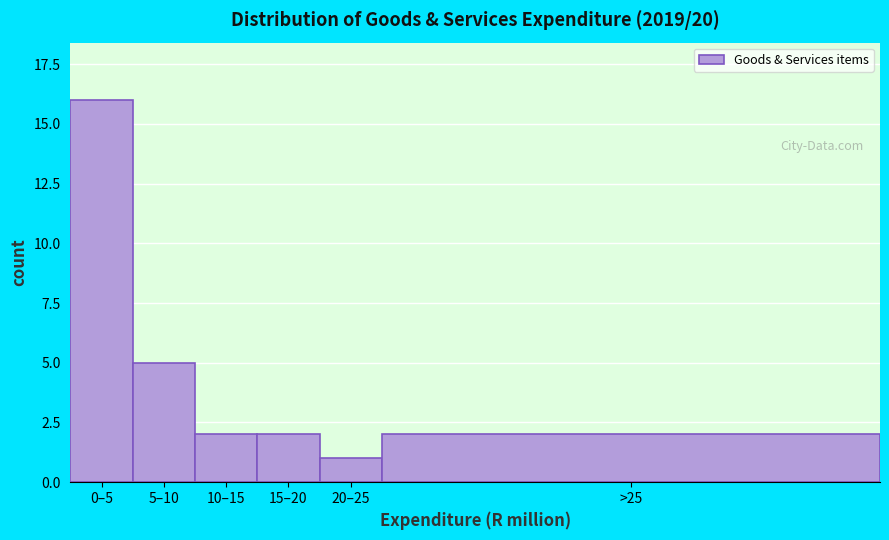

Reading left to right, what are all the values shown in this chart?

0–5=16	5–10=5	10–15=2	15–20=2	20–25=1	>25=2